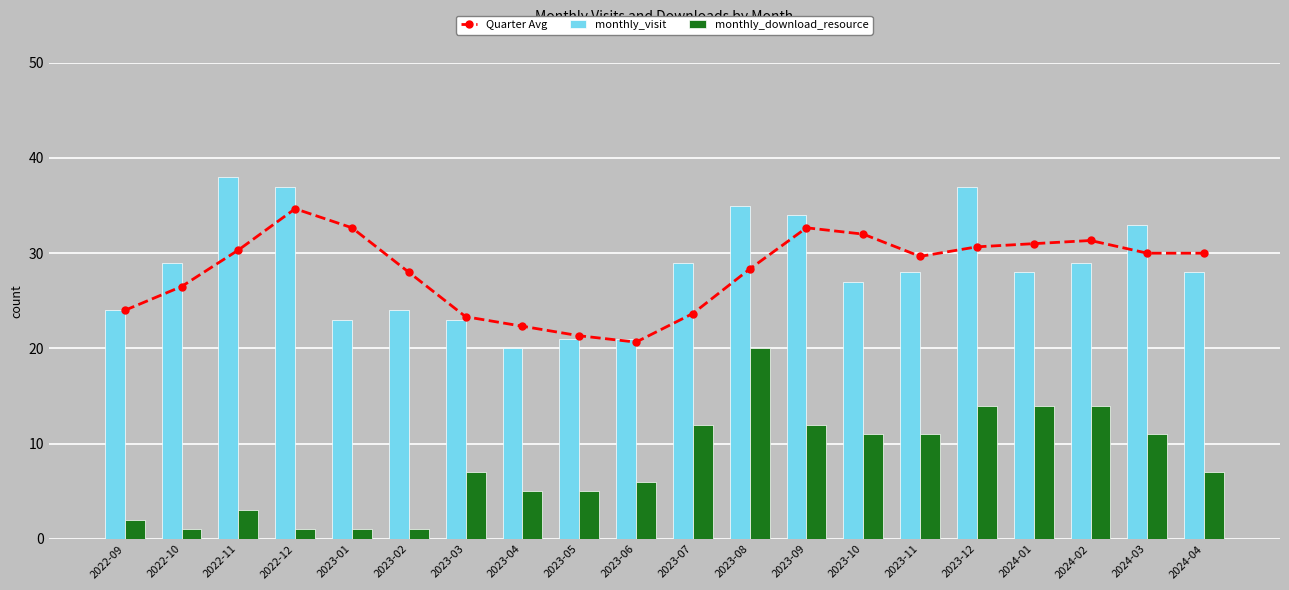

Which series has the widest spread of values?

monthly_download_resource